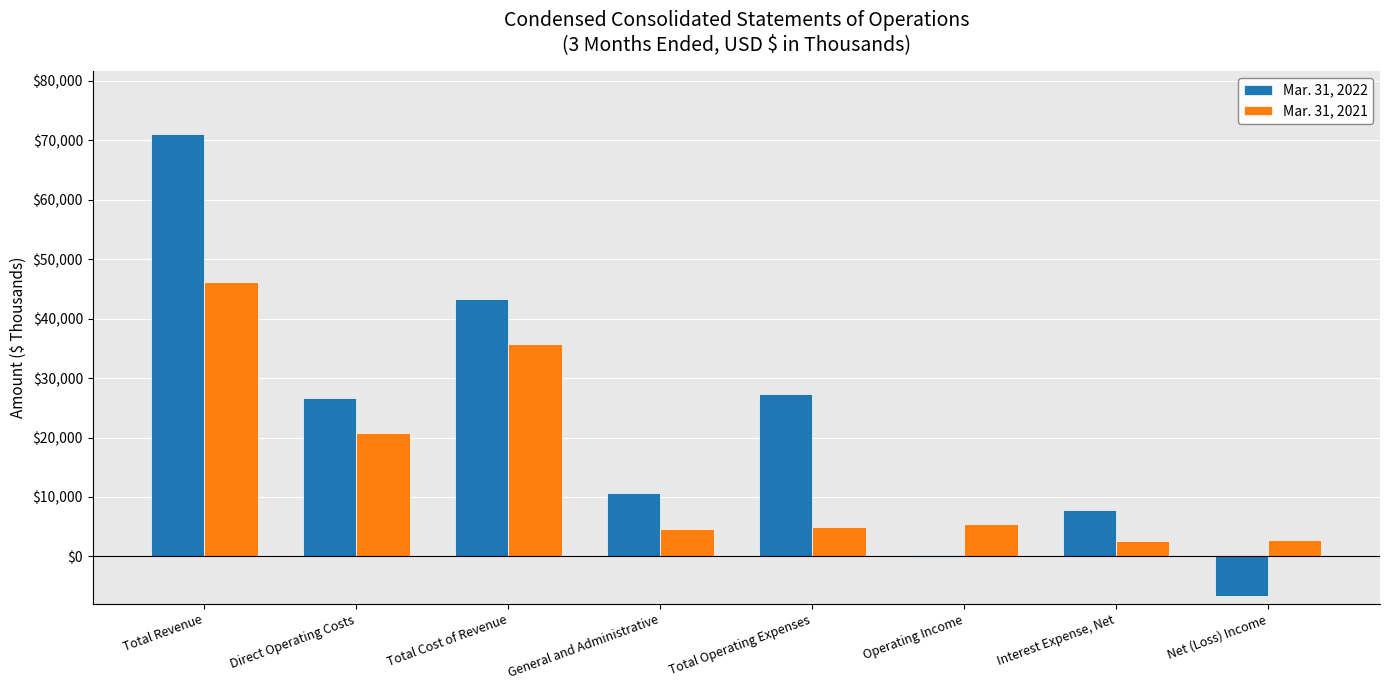

What is the value of the Mar. 31, 2022 bar at the 8th from the left?

-6617